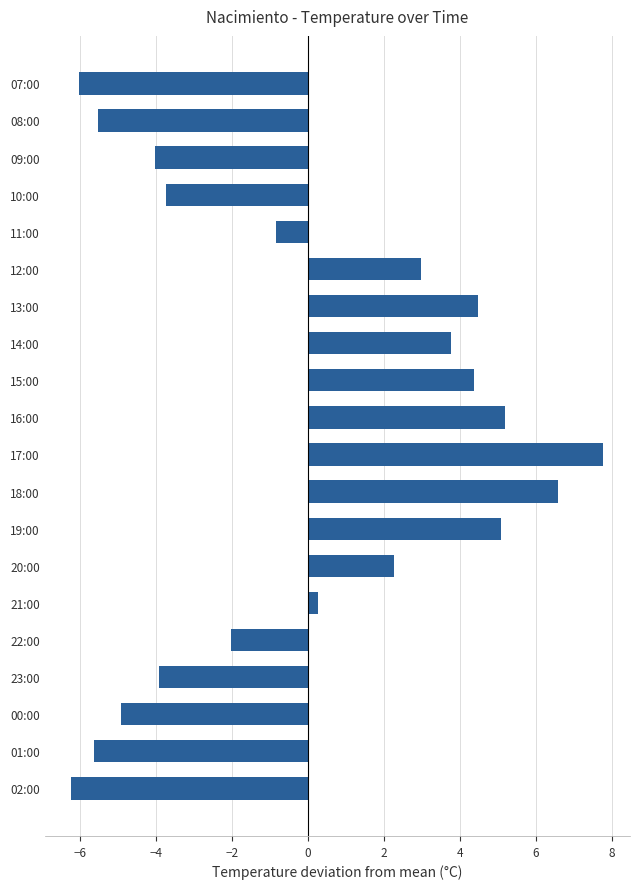

What is the change in value from 20:00 to 09:00?

-6.3